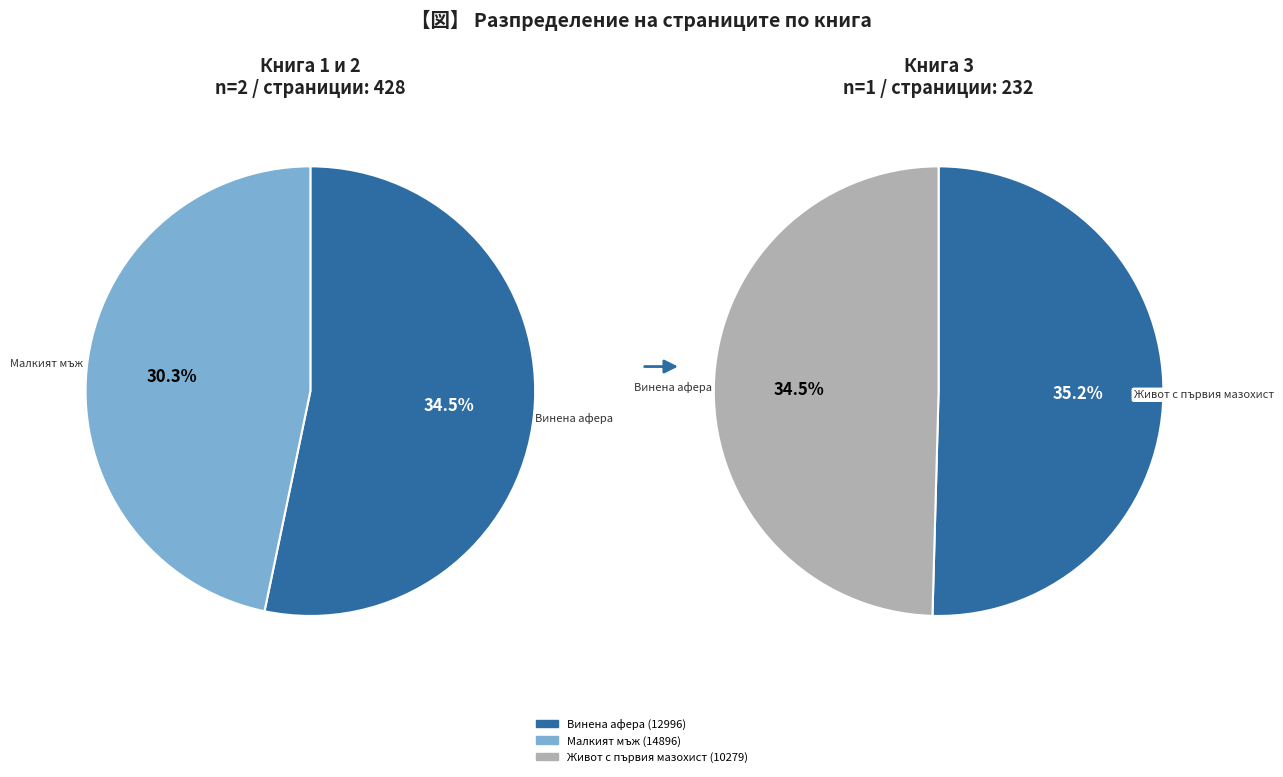

Is there any slice that represents more than half of the pie?

No